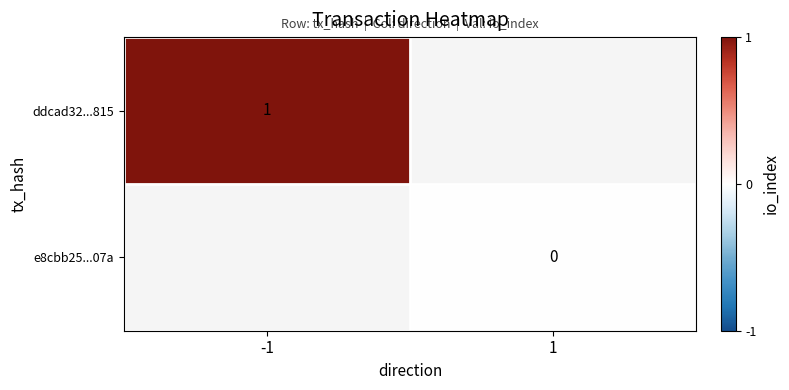

True or false: ddcad32...815 has a value of 1 at -1.

True